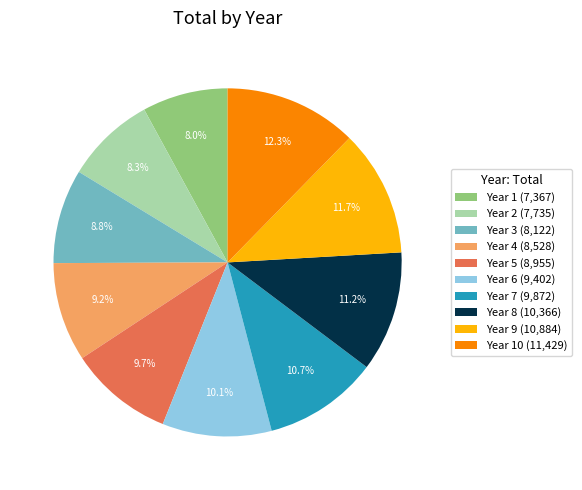

To the nearest percent, what is the average slice percentage?

10%